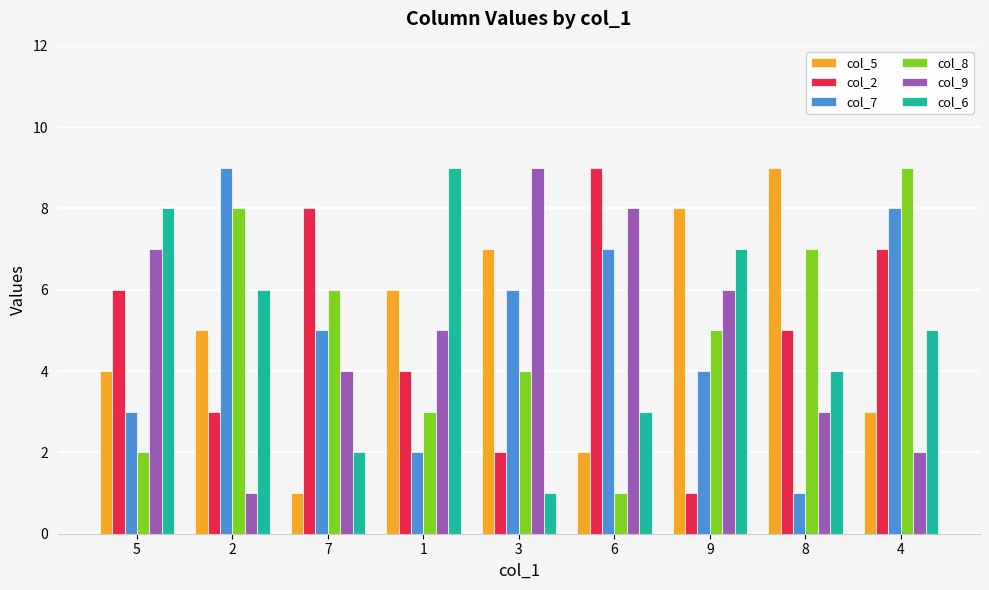

What is the label of the 7th bar from the right?

7